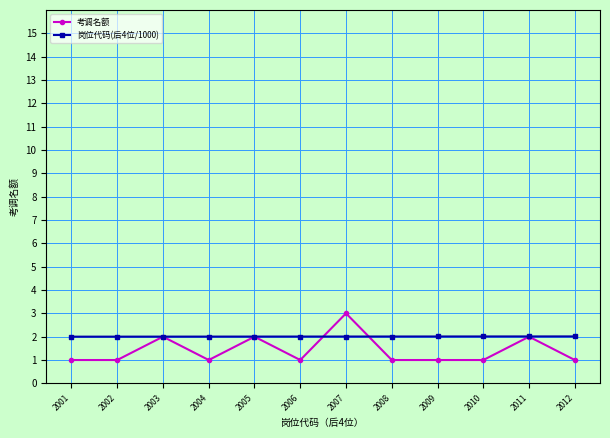

What is the maximum value for 考调名额?

3.0